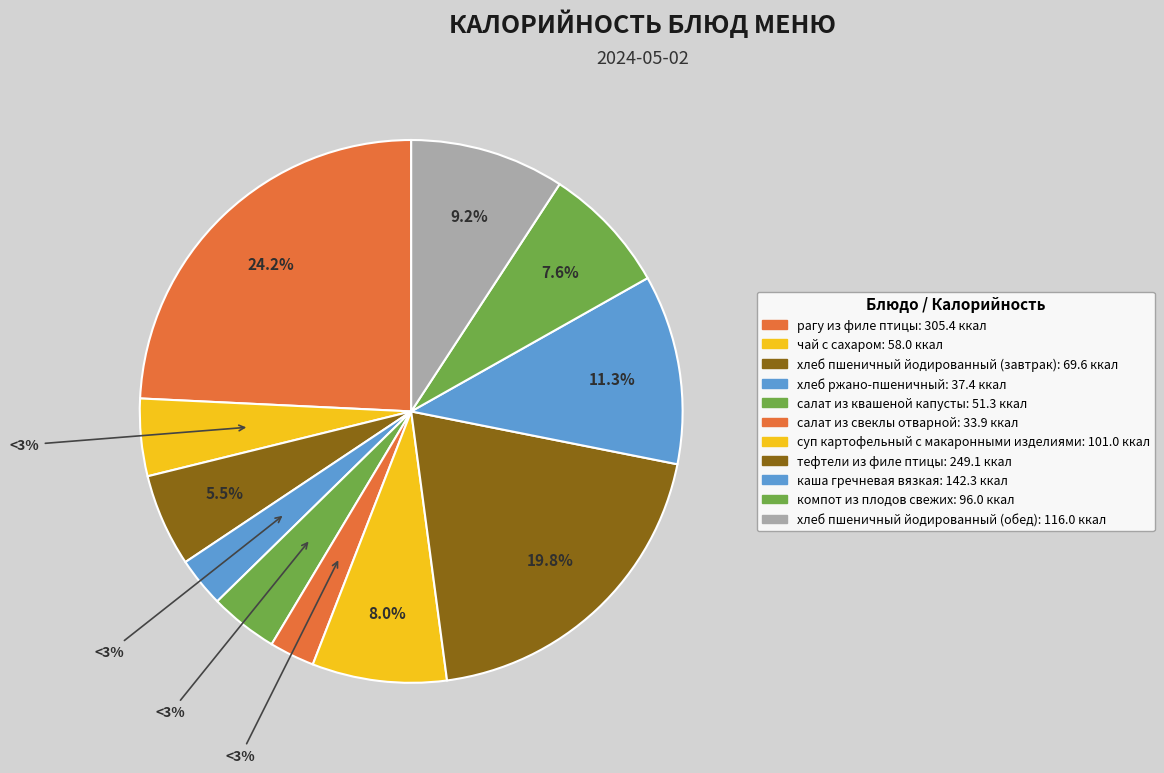

Is хлеб пшеничный йодированный (завтрак) the majority of the pie?

No